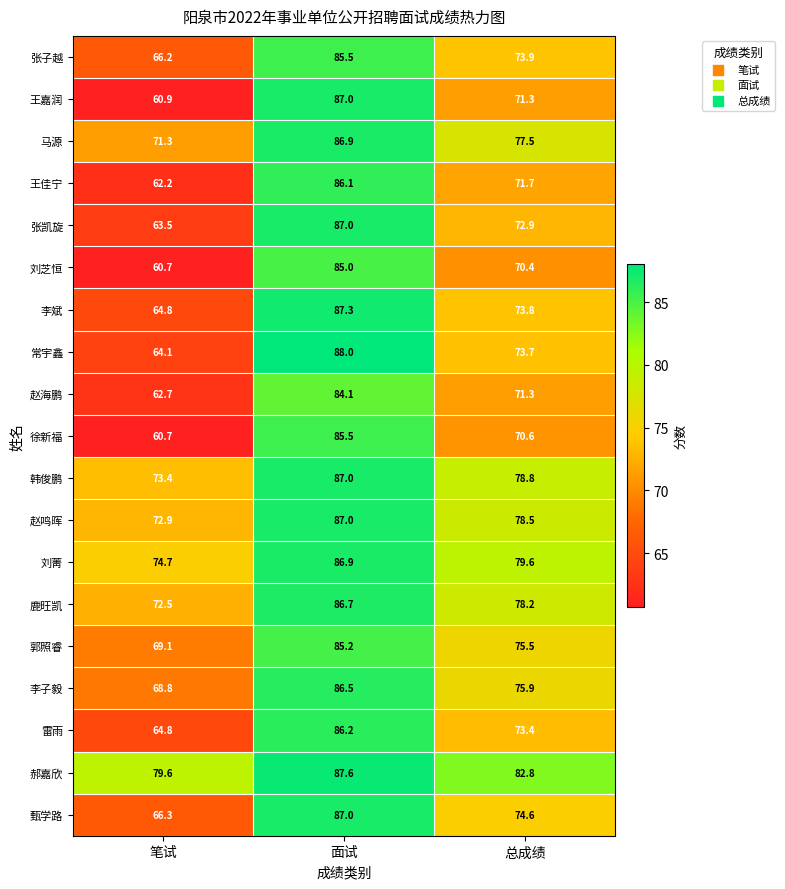

What is the difference between the second highest and minimum values in the 李子毅 series?

7.1